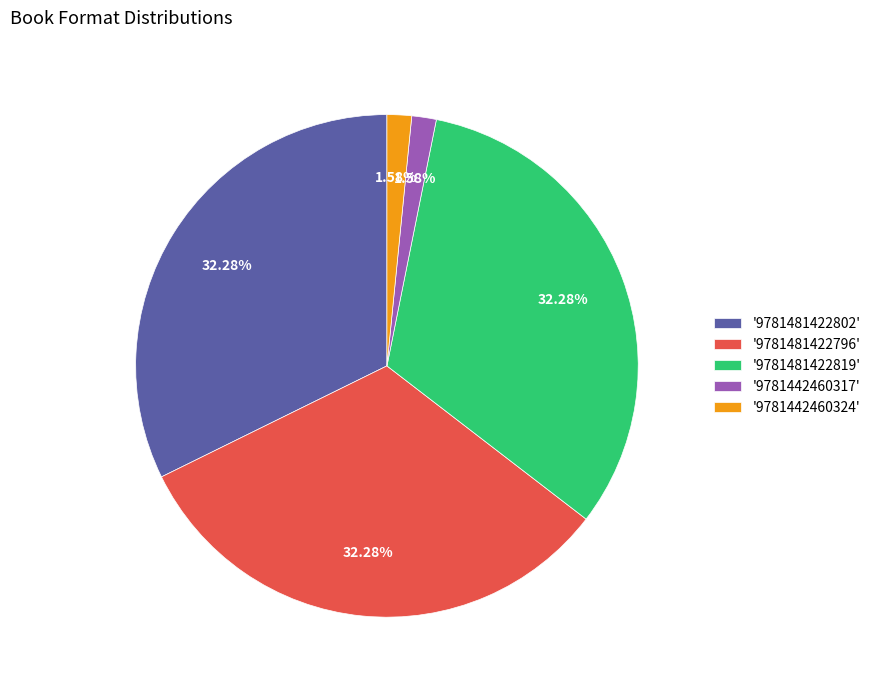

Does '9781442460317' represent more than half of the total?

No